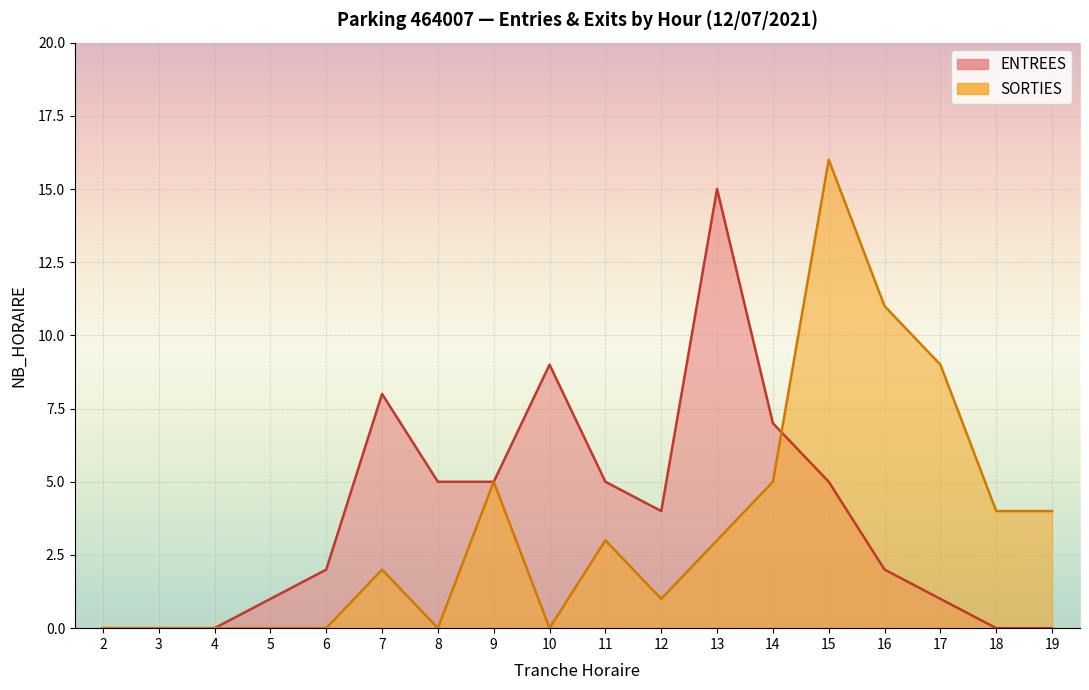

List the series in order of their overall mean, highest first.

ENTREES, SORTIES